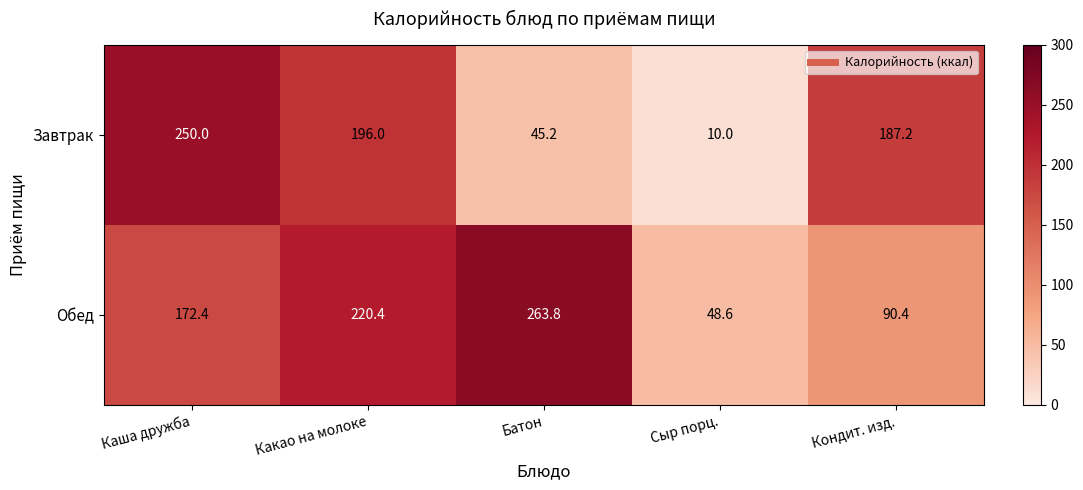

The value of Завтрак at Батон is 45.2. True or false?

True